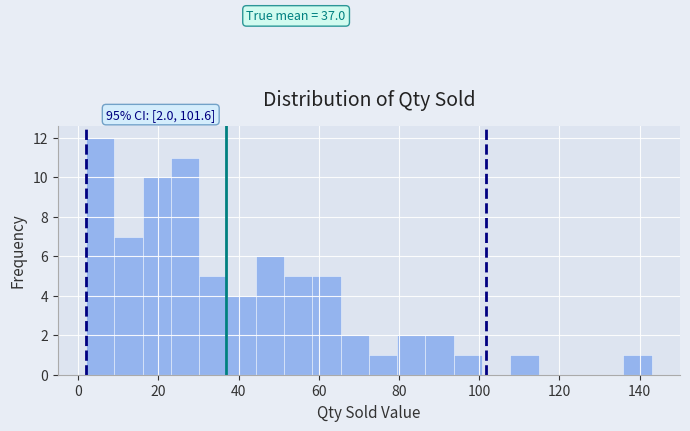

Around what value on the x-axis is the tallest bar? Give the approximate position of its centre, as read against the axis.

6